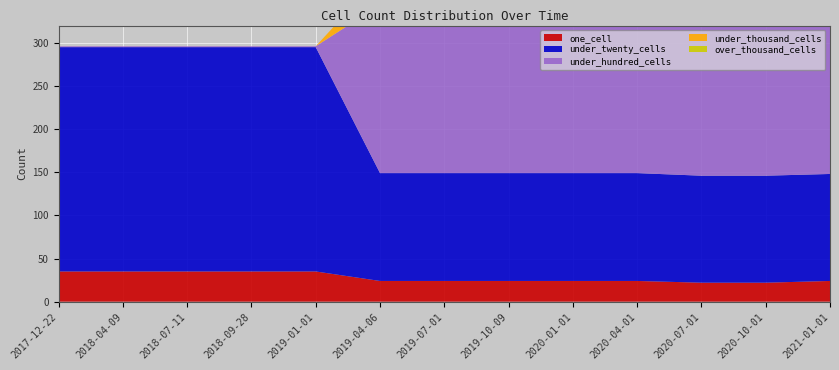

Reading left to right, transcribe all the data shown in this chart.

one_cell: 2017-12-22=35	2018-04-09=35	2018-07-11=35	2018-09-28=35	2019-01-01=35	2019-04-06=24	2019-07-01=24	2019-10-09=24	2020-01-01=24	2020-04-01=24	2020-07-01=22	2020-10-01=22	2021-01-01=24
under_twenty_cells: 2017-12-22=260	2018-04-09=260	2018-07-11=260	2018-09-28=260	2019-01-01=260	2019-04-06=125	2019-07-01=125	2019-10-09=125	2020-01-01=125	2020-04-01=125	2020-07-01=124	2020-10-01=124	2021-01-01=124
under_hundred_cells: 2017-12-22=1	2018-04-09=1	2018-07-11=1	2018-09-28=1	2019-01-01=1	2019-04-06=195	2019-07-01=195	2019-10-09=195	2020-01-01=195	2020-04-01=195	2020-07-01=193	2020-10-01=193	2021-01-01=193
under_thousand_cells: 2017-12-22=0	2018-04-09=0	2018-07-11=0	2018-09-28=0	2019-01-01=0	2019-04-06=33	2019-07-01=33	2019-10-09=33	2020-01-01=33	2020-04-01=33	2020-07-01=38	2020-10-01=38	2021-01-01=38
over_thousand_cells: 2017-12-22=0	2018-04-09=0	2018-07-11=0	2018-09-28=0	2019-01-01=0	2019-04-06=0	2019-07-01=0	2019-10-09=0	2020-01-01=0	2020-04-01=0	2020-07-01=0	2020-10-01=0	2021-01-01=0